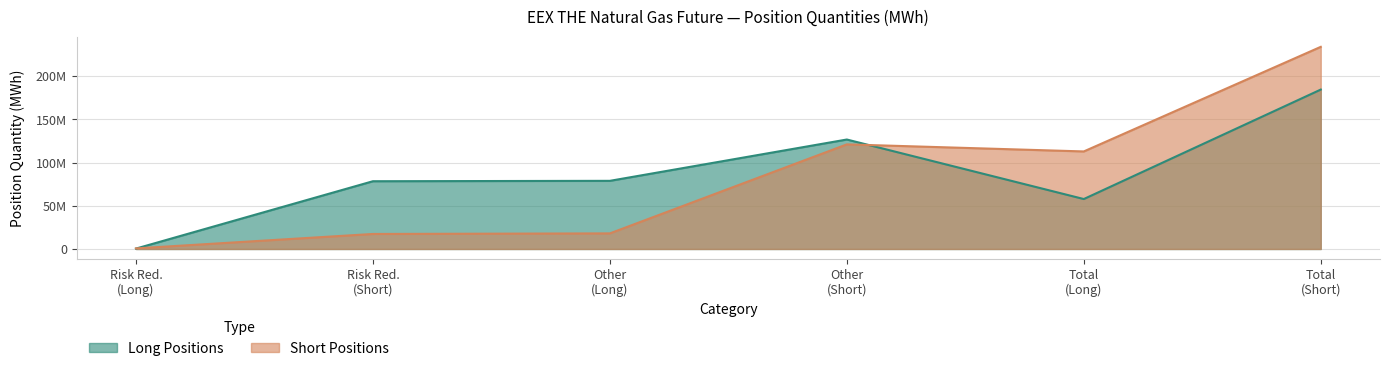

What is the label of the 1st point from the left?

Risk Red. (Long)